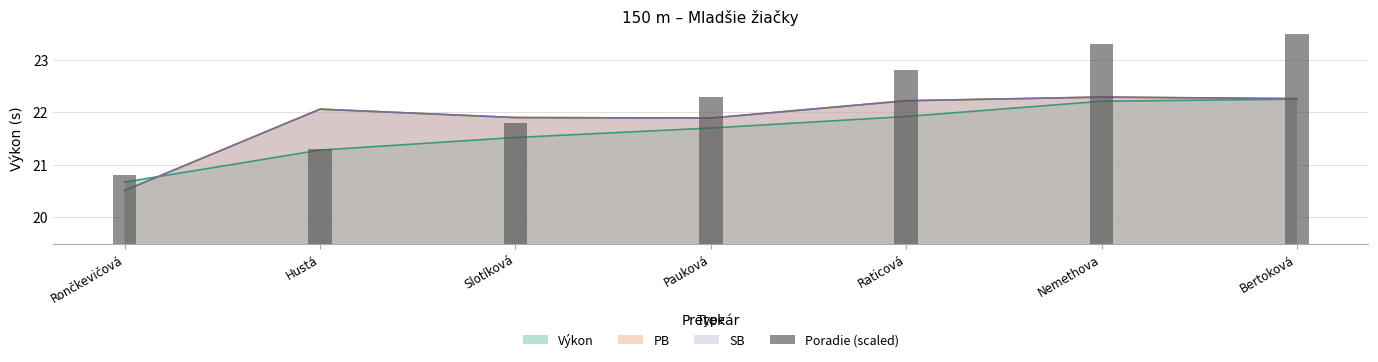

The value at Hustá is 35.8. True or false?

False